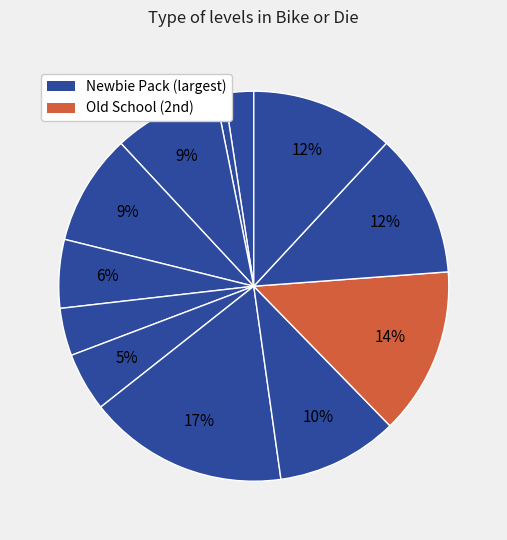

Is there any slice that represents more than half of the pie?

No